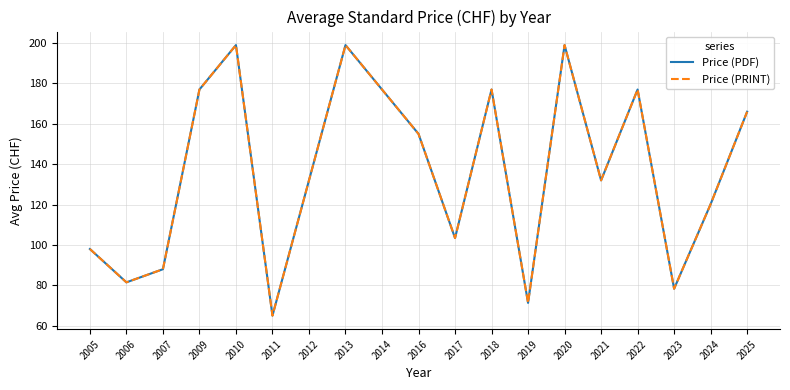

Is this an area chart (filled region under the line)?

No